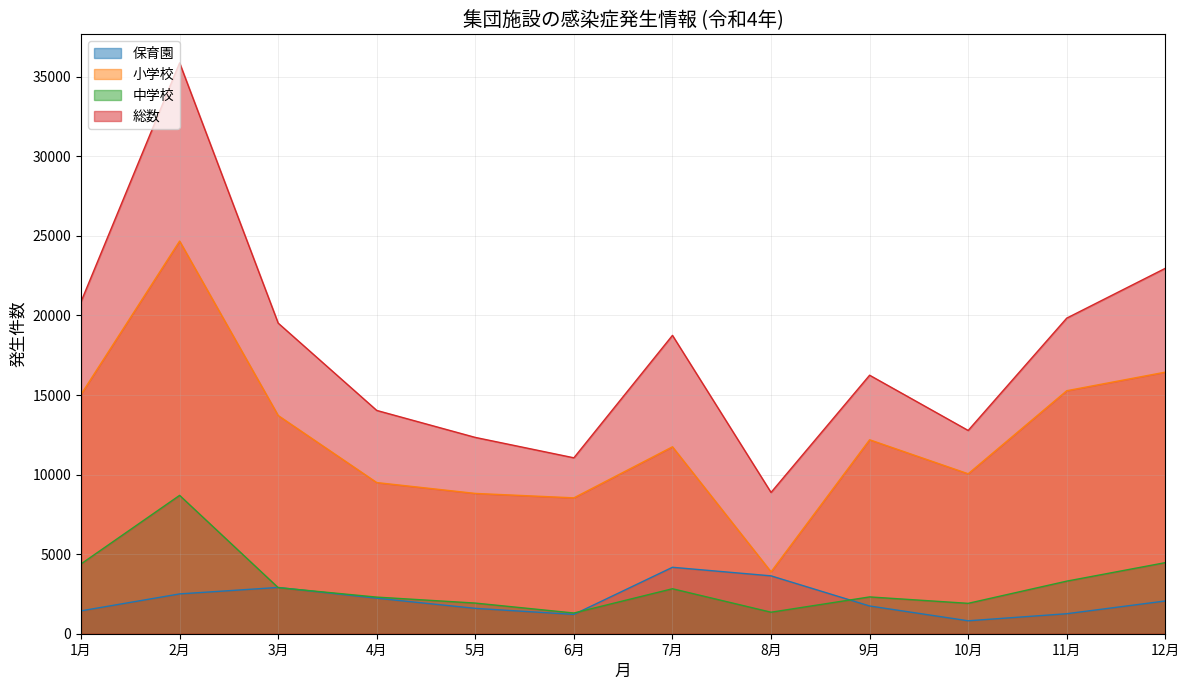

True or false: 中学校 has more than 2 points higher than both neighbors.

True